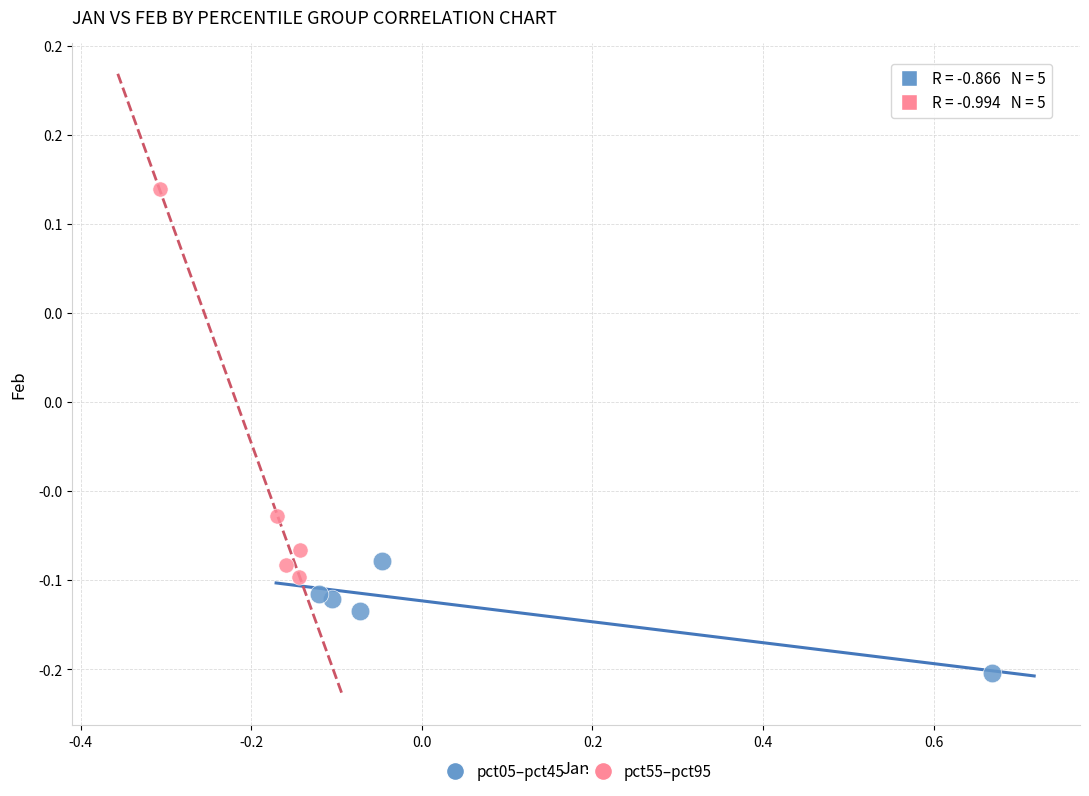

What are all the series names shown in the legend?

pct05–pct45, pct55–pct95